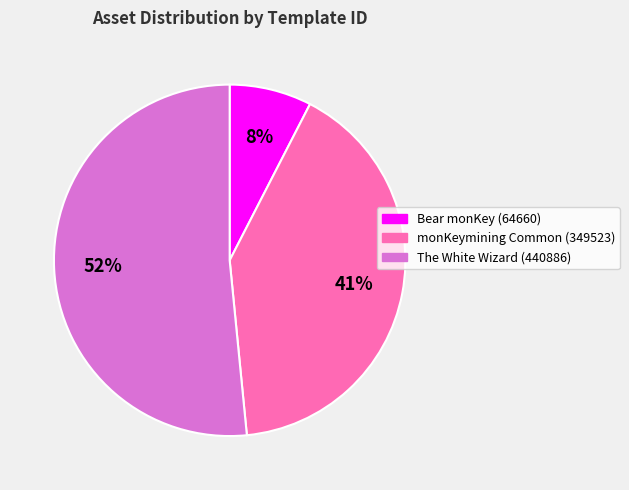

How many segments does this pie chart have?

3